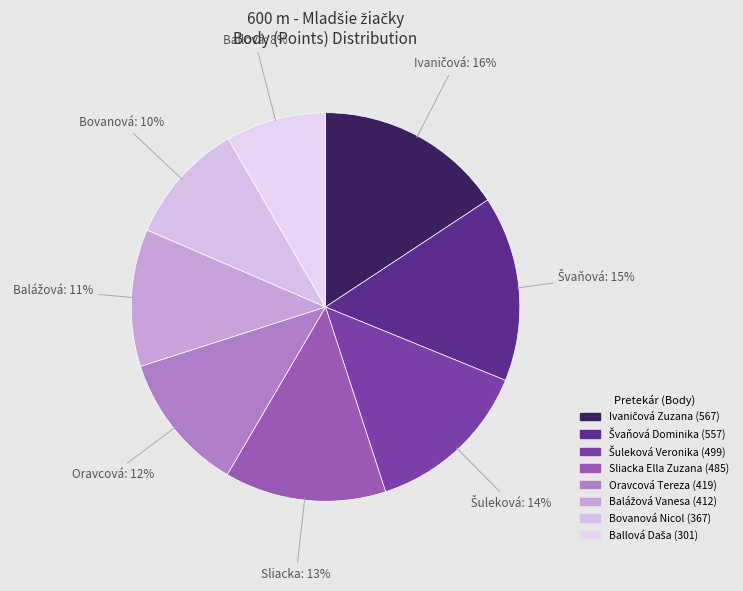

Rank the categories by value from lowest to highest.

Ballová Daša, Bovanová Nicol, Balážová Vanesa, Oravcová Tereza, Sliacka Ella Zuzana, Šuleková Veronika, Švaňová Dominika, Ivaničová Zuzana